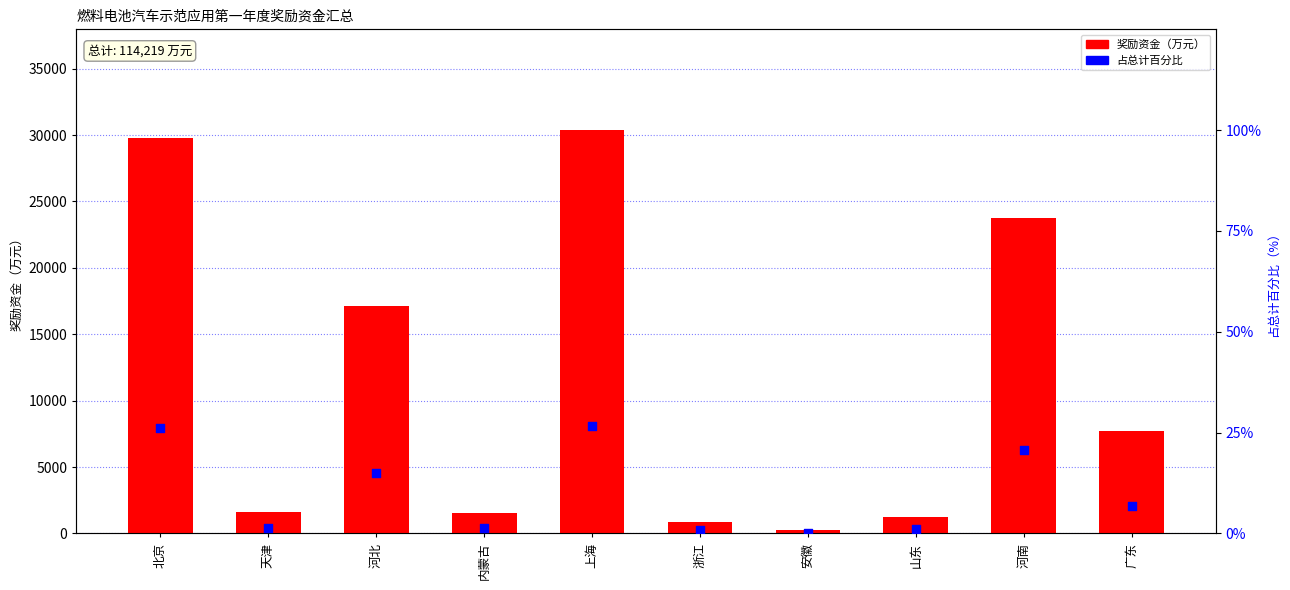

Which series contains the lowest Y value?

占总计百分比（%）